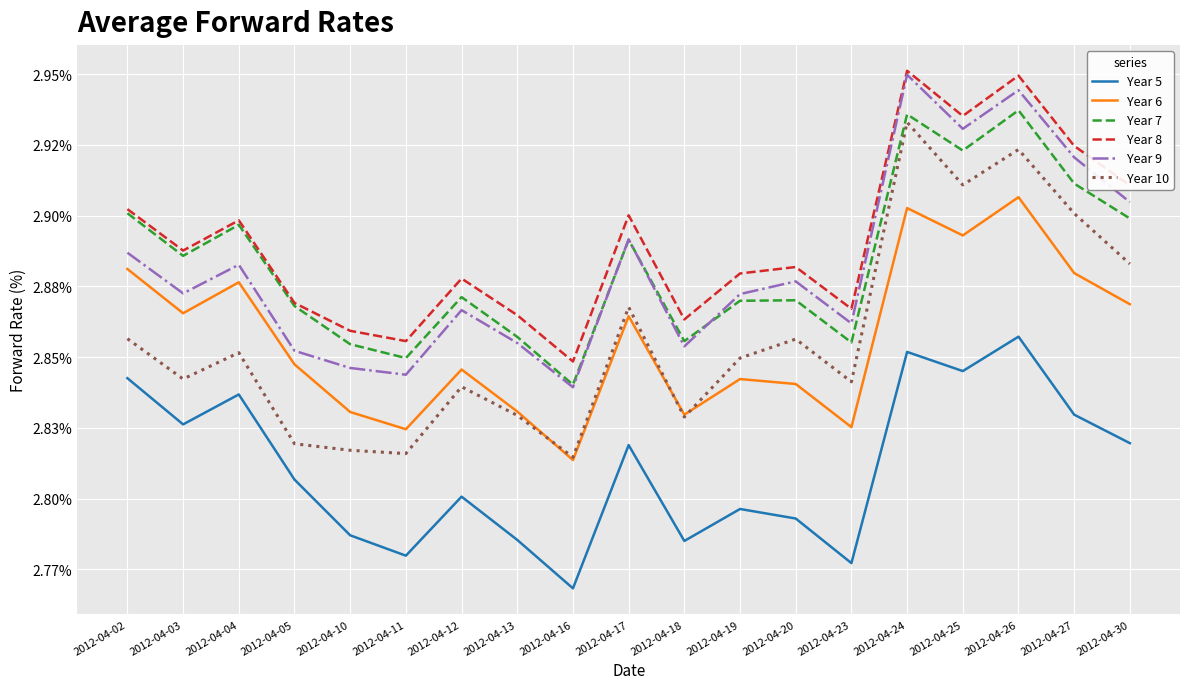

Is the value of Year 6 at 2012-04-19 greater than the value of Year 8 at 2012-04-27?

No